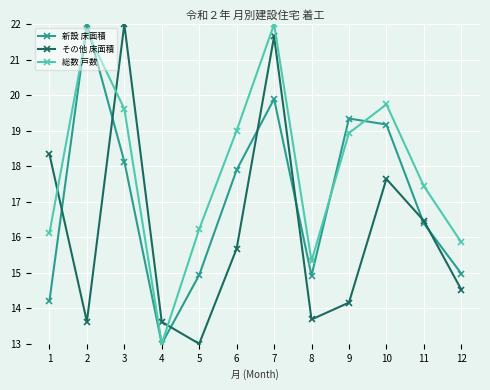

What is the value of the 新設 床面積 point at the 5th from the left?

14.9